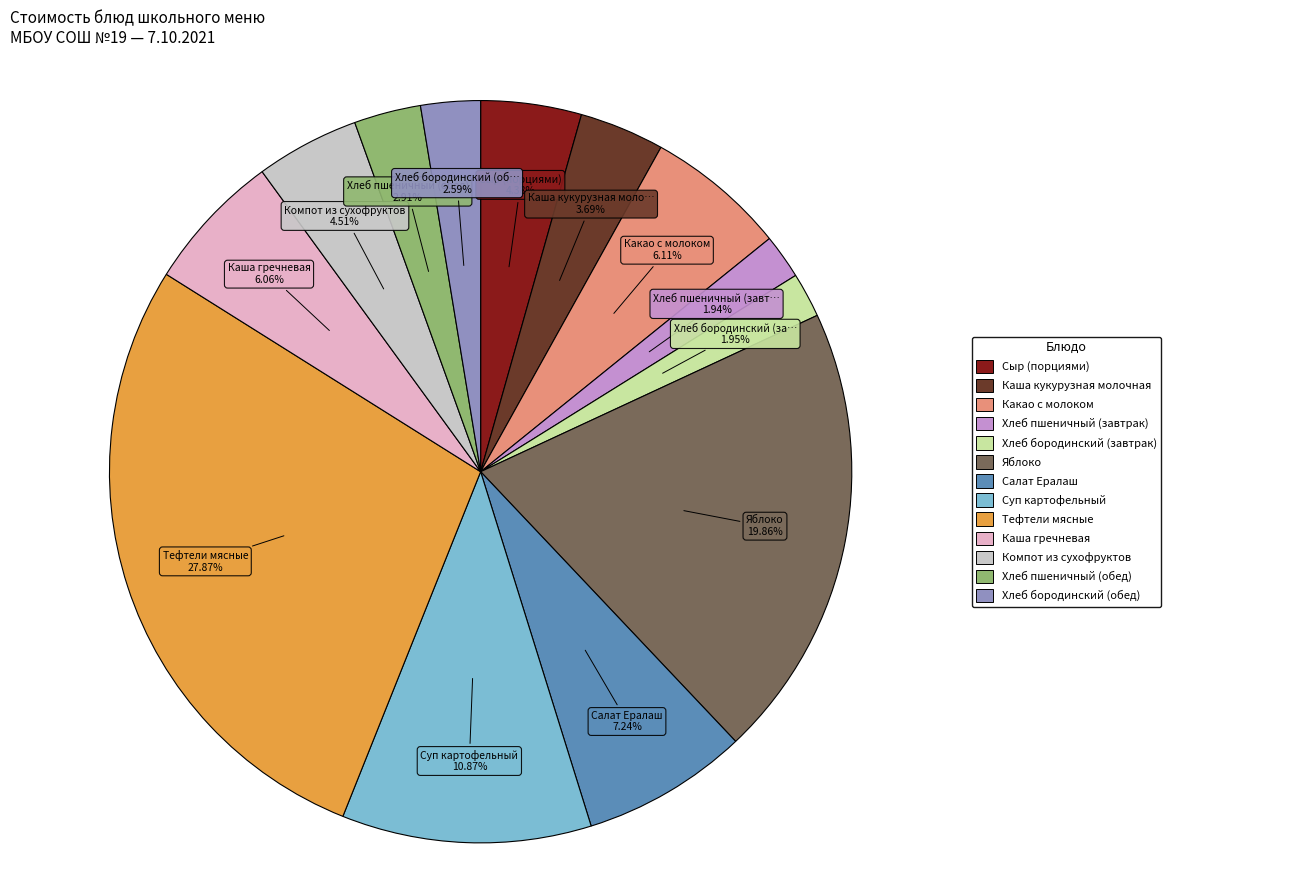

Does any single category account for the majority?

No